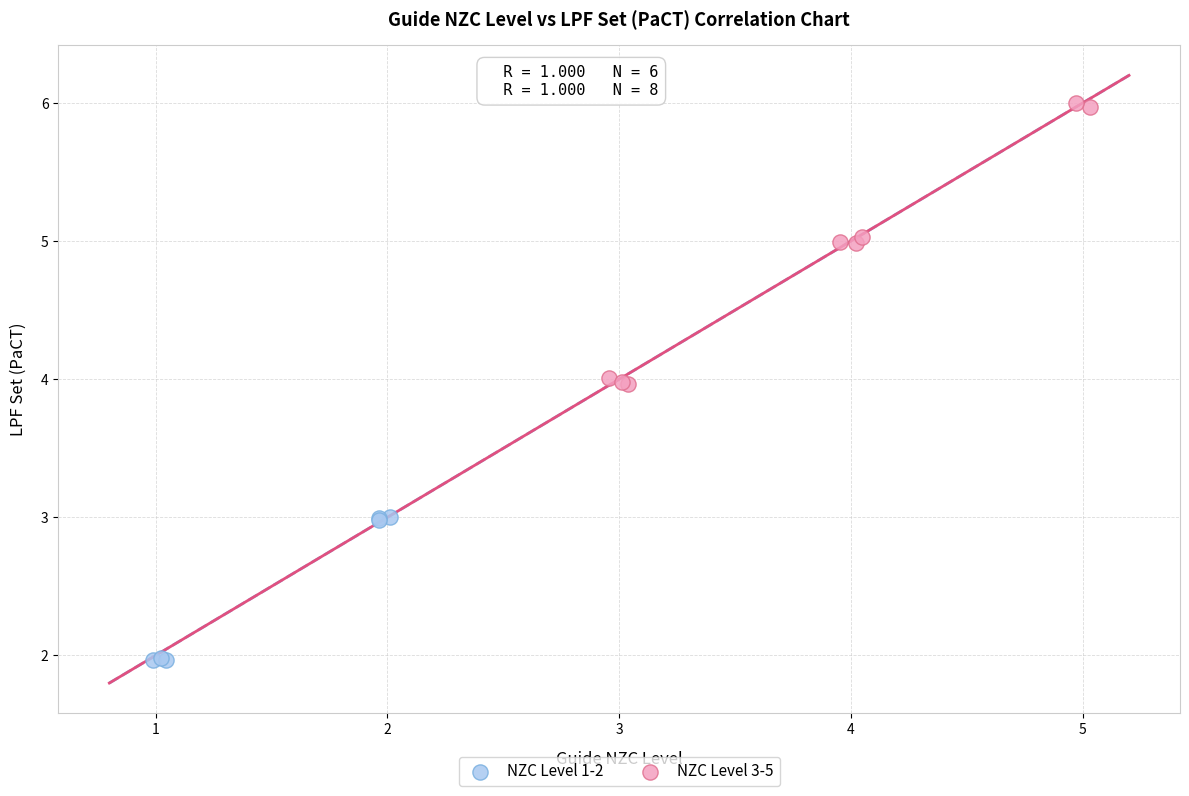

Which series contains the highest Y value?

NZC Level 3-5